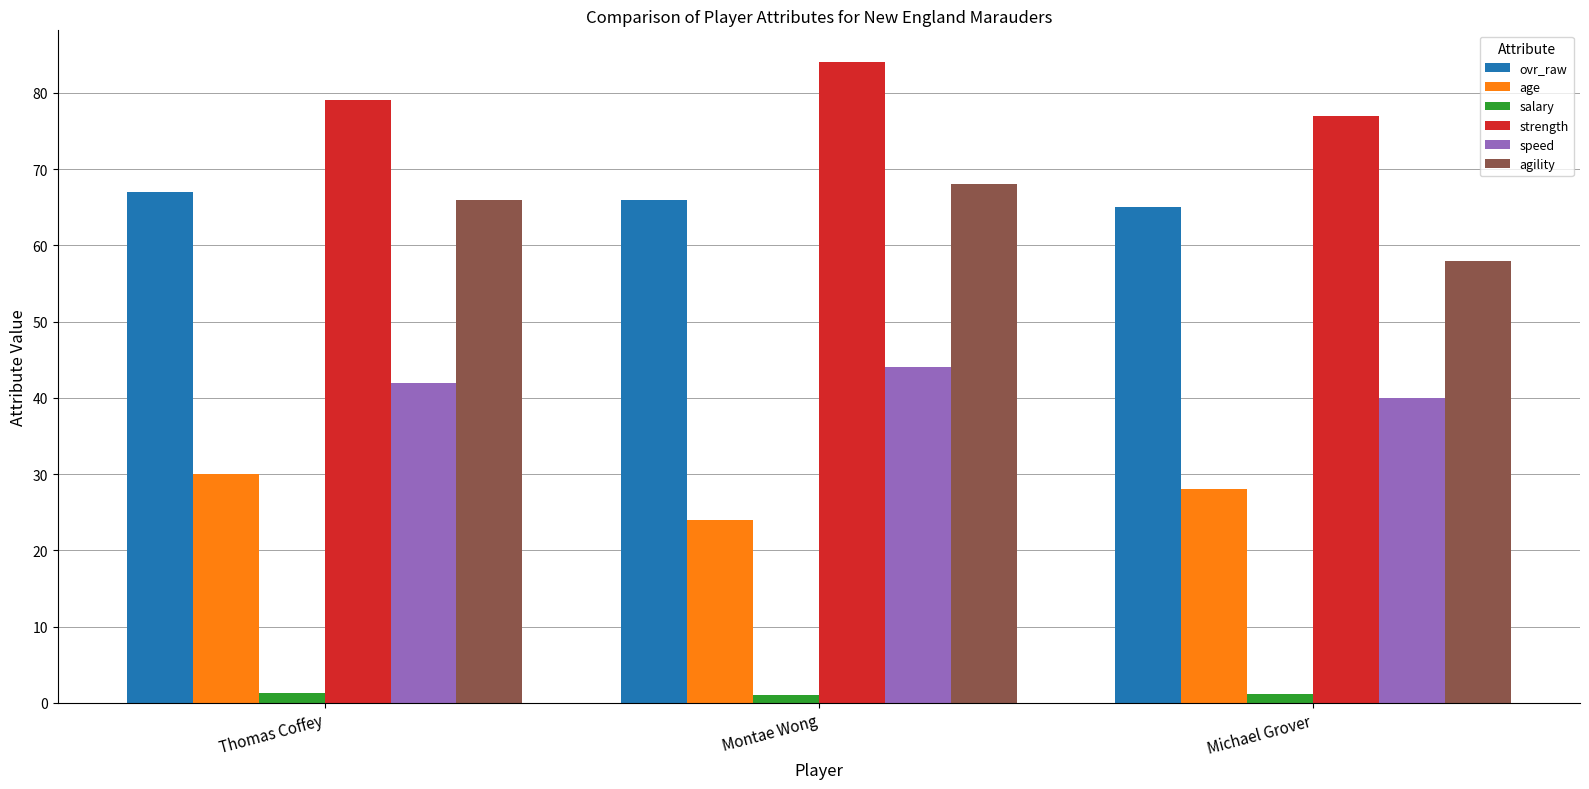

What value does the salary series have at Michael Grover?

1.1